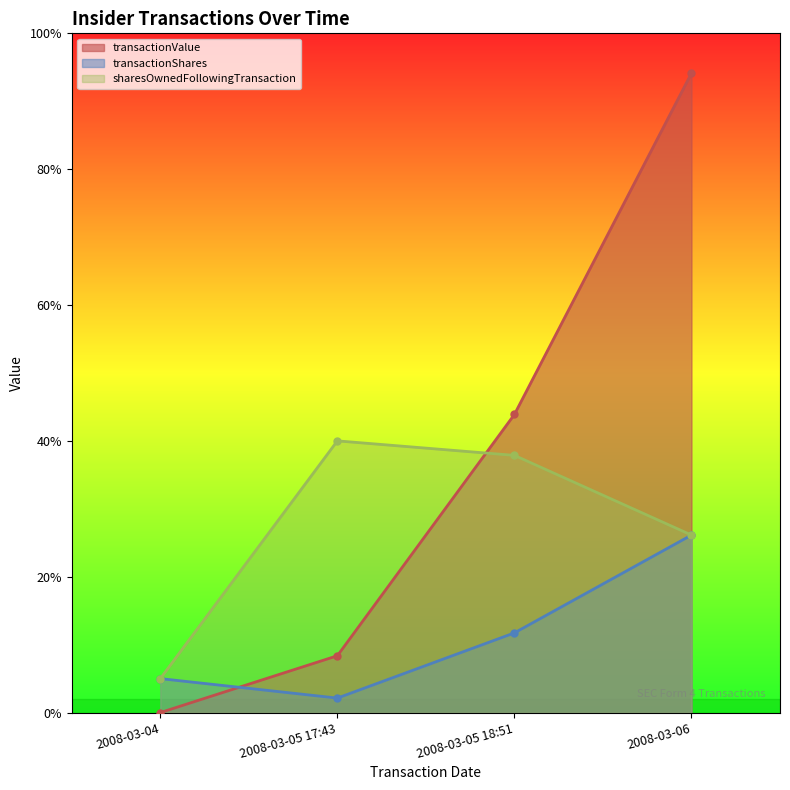

What is the approximate value of transactionShares at 2008-03-06, to the nearest 10?

19600